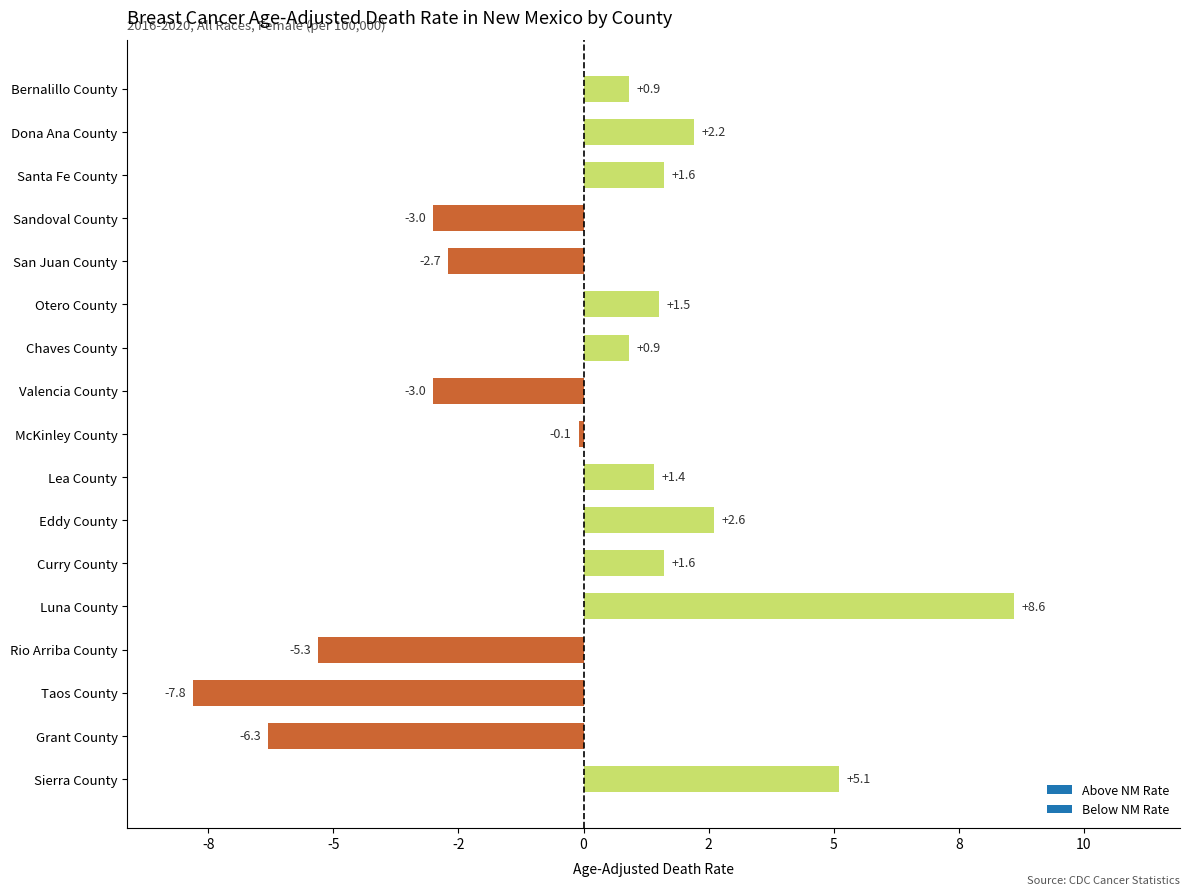

Where is the data nearest to the value 0?

McKinley County